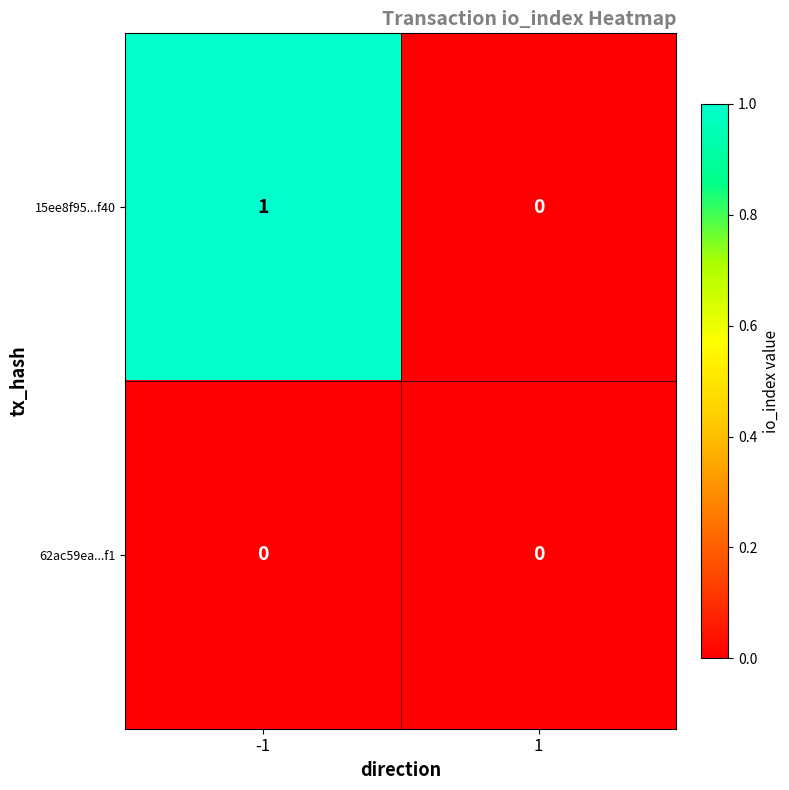

True or false: 62ac59ea...f1 has a value of 0 at -1.

True